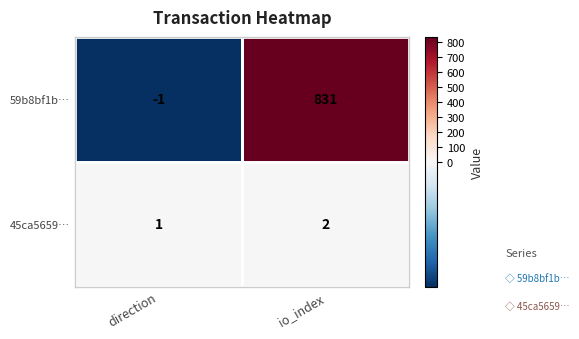

Which series changed the most between direction and io_index?

59b8bf1b…